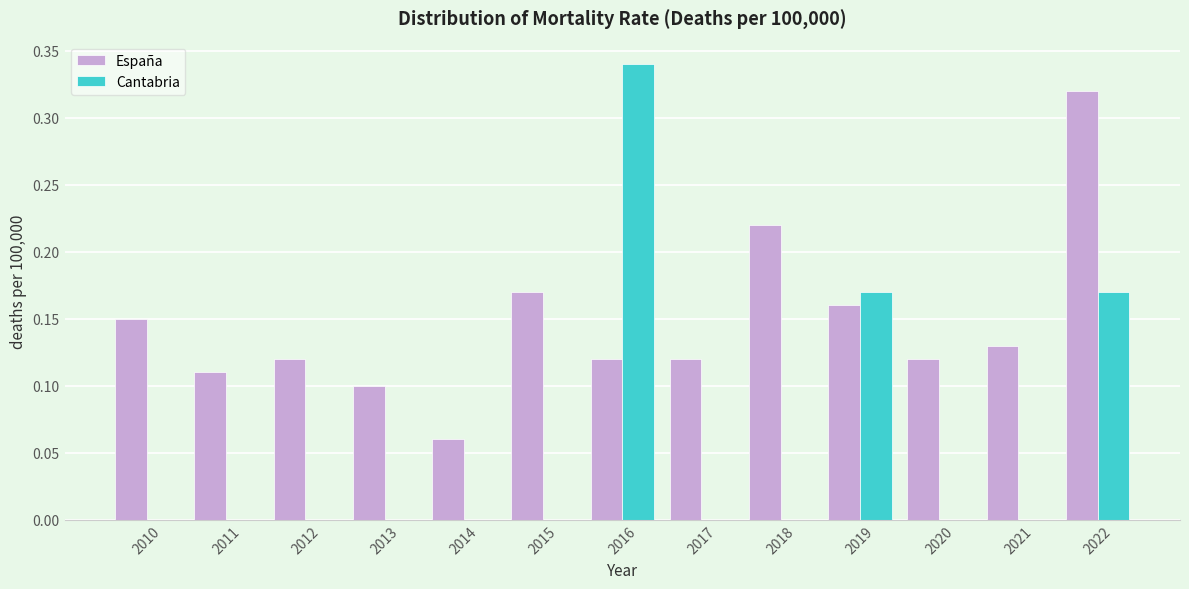

Which series changed the most between 2017 and 2018?

España